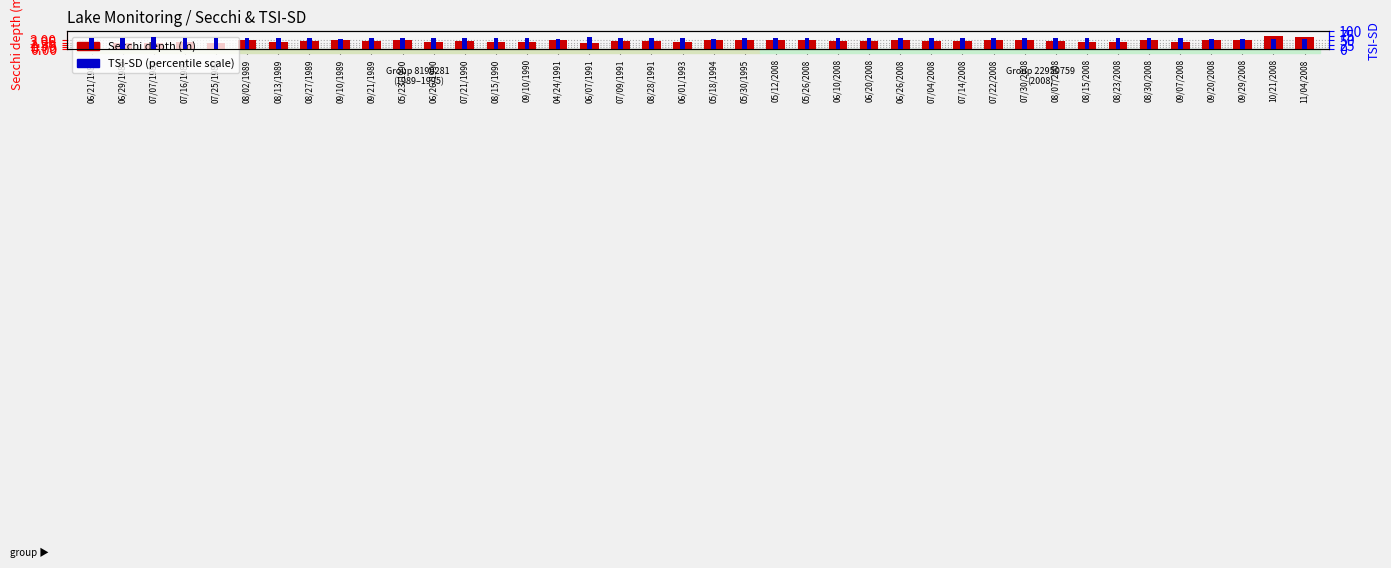

What is the sum of the Secchi depth (m) values at 07/21/1990 and 06/01/1993?

5.2